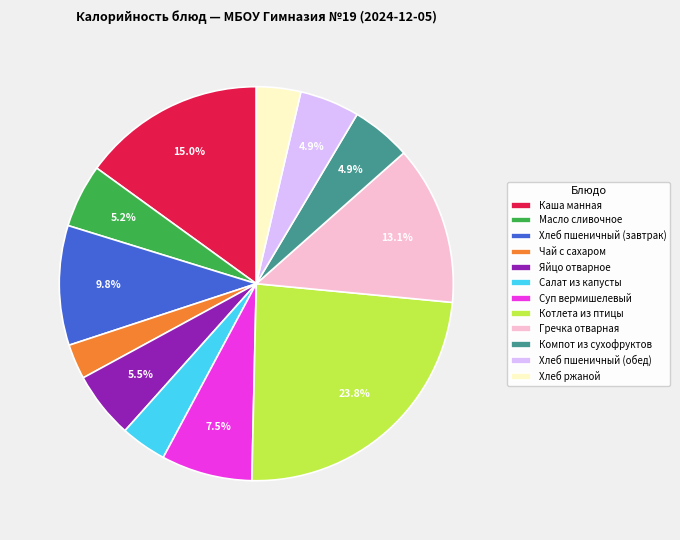

To the nearest percent, what is the difference between the Гречка отварная and Компот из сухофруктов slice percentages?

8%